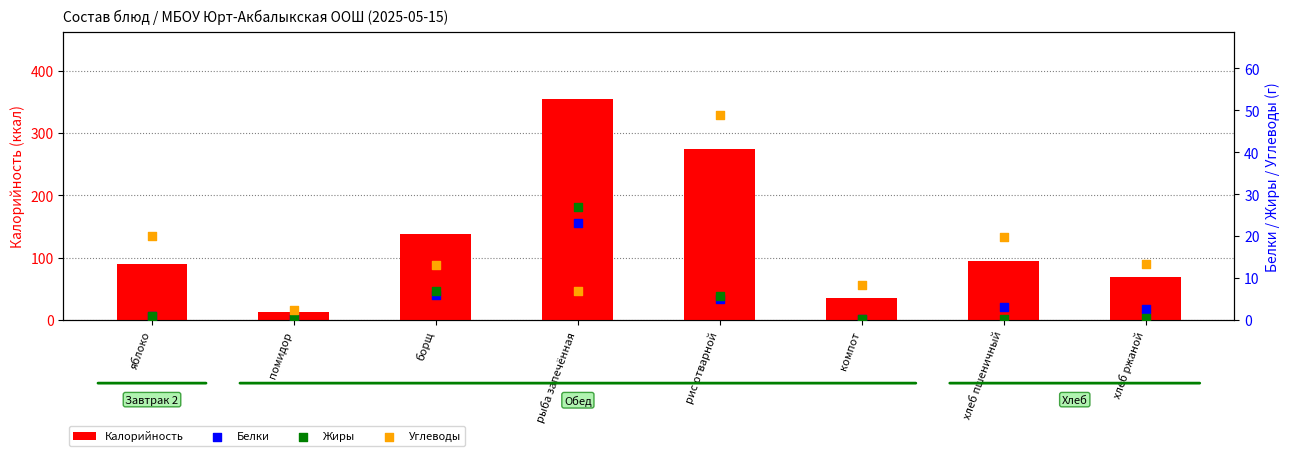

Which series reaches the minimum Y coordinate?

Жиры